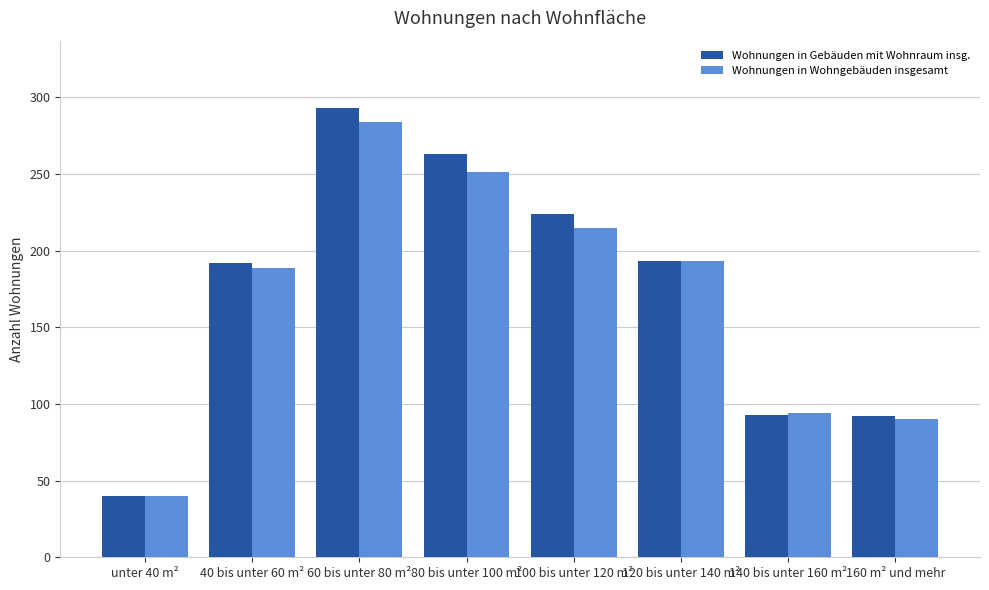

Between 40 bis unter 60 m² and 60 bis unter 80 m², which series saw the biggest shift?

Wohnungen in Gebäuden mit Wohnraum insg.